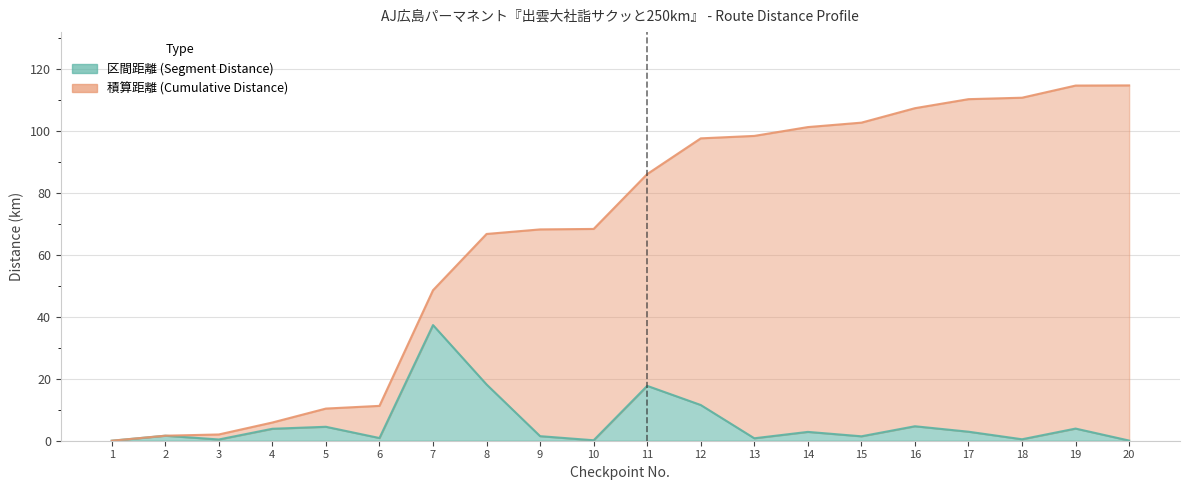

What is the difference between the 区間距離 (Segment Distance) values at 16 and 7?

32.7